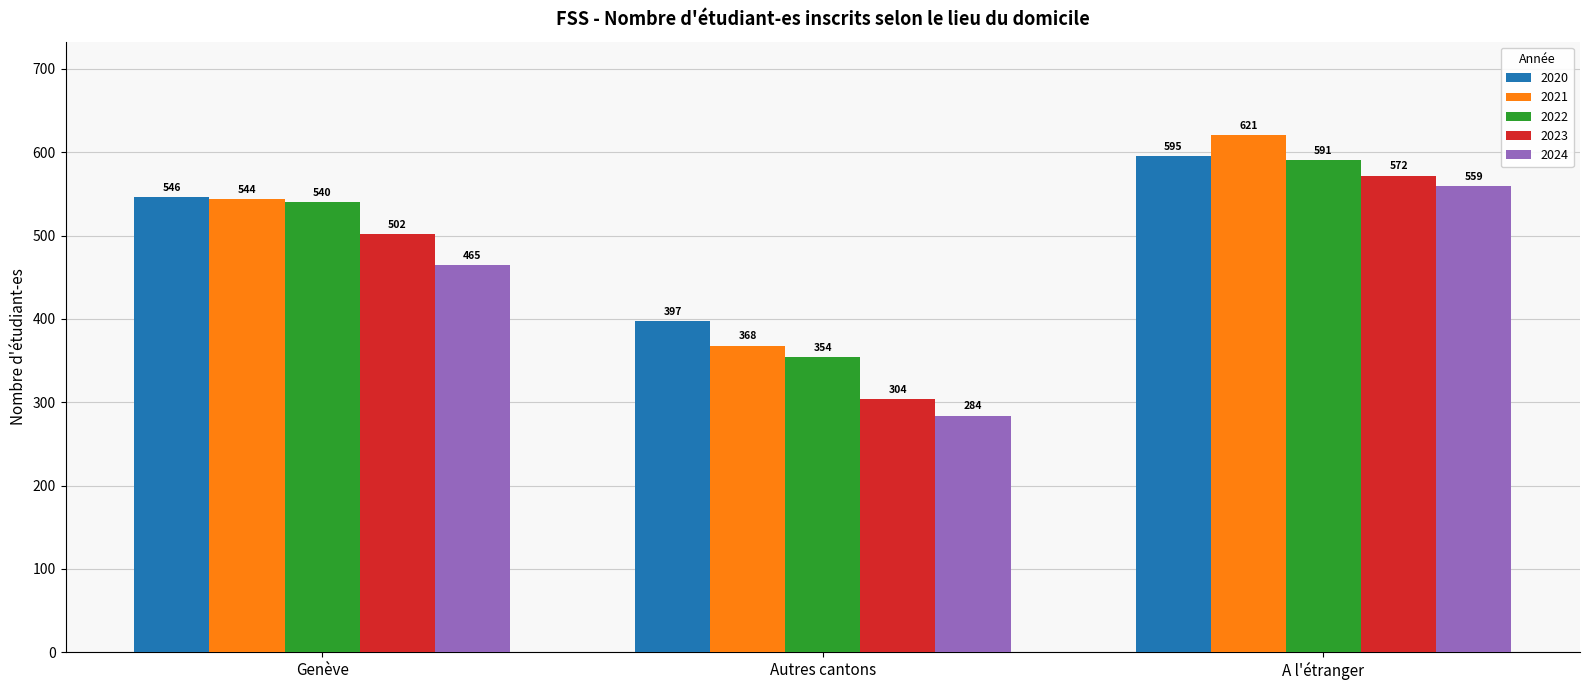

Which category has the lowest value in the 2023 series?

Autres cantons